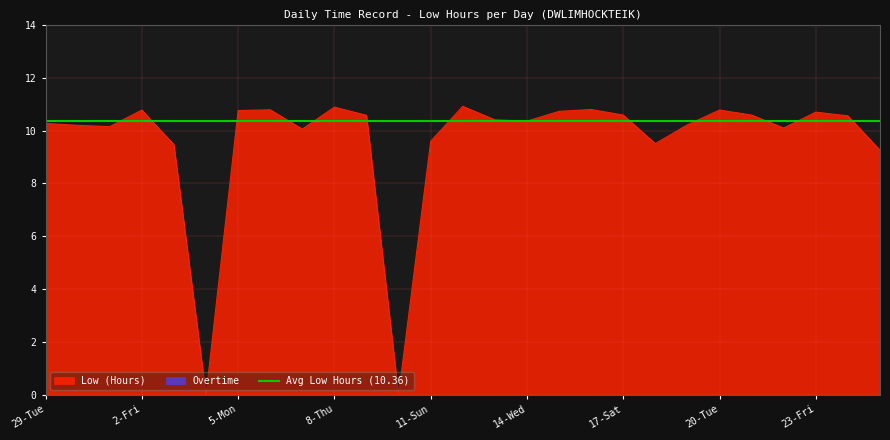

Is it true that Low (Hours) equals 10.9 at 8-Thu?

True